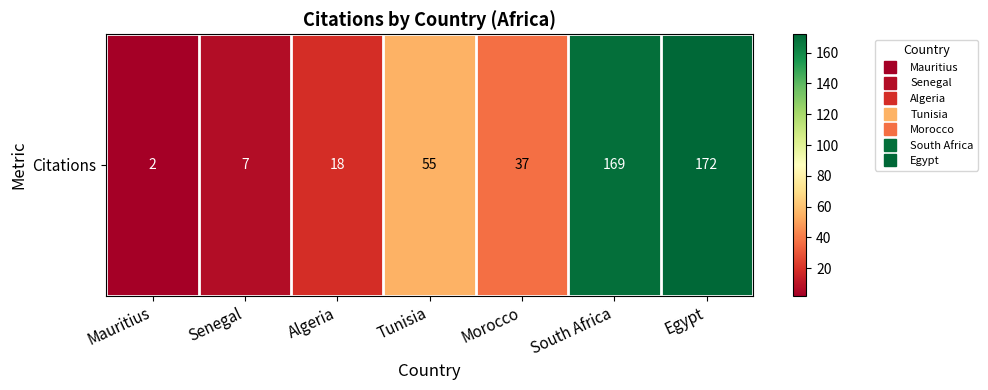

What is the change in value from Mauritius to Egypt?

+170